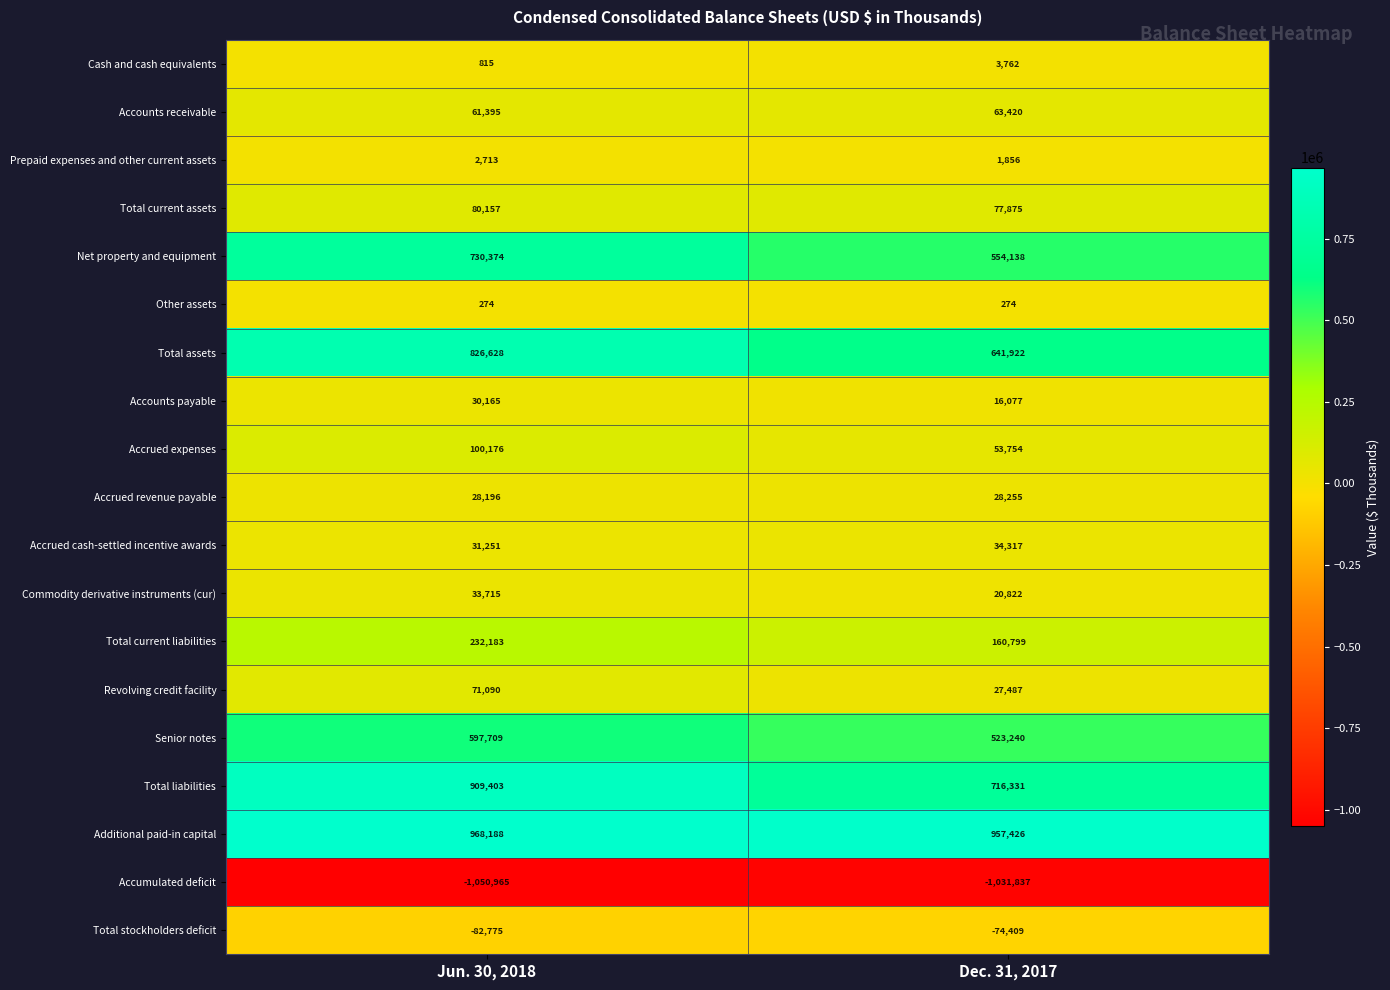

What is the average value of the Other assets series?

274